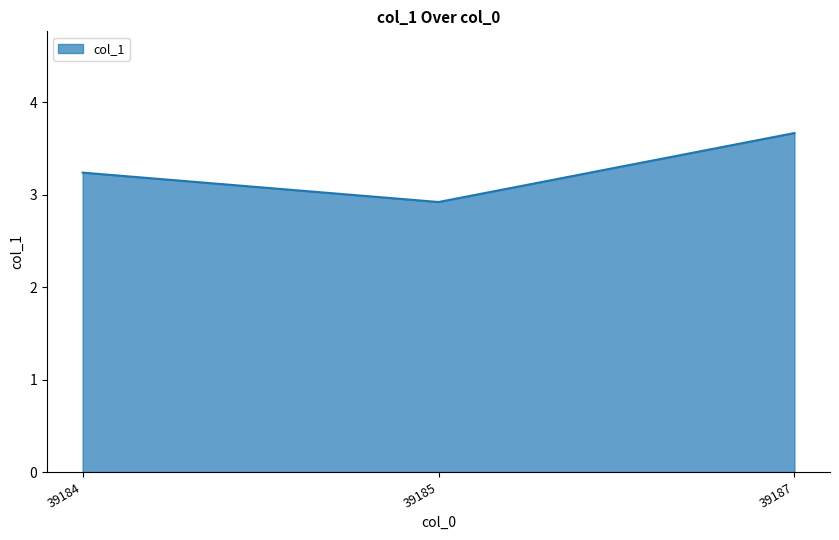

What is the difference between the second highest and minimum values?

0.3